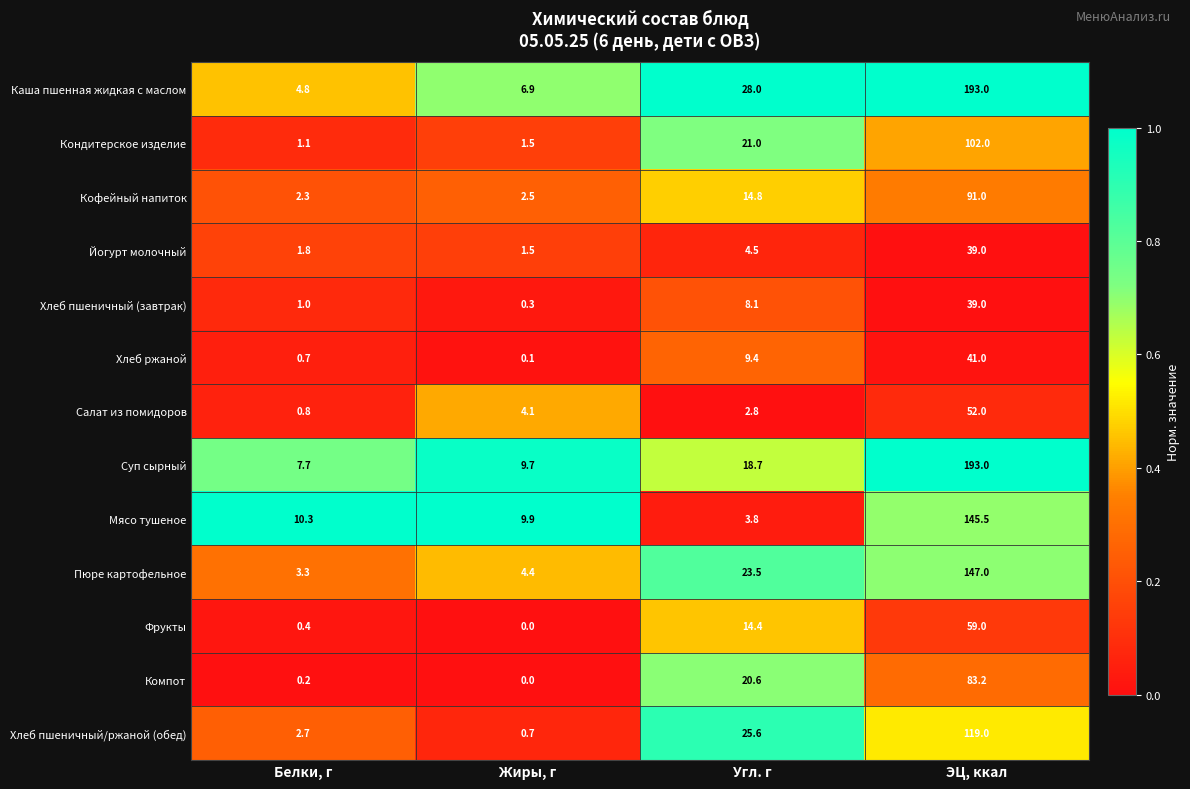

What is the spread (max minus min) of values at Жиры, г?

9.9